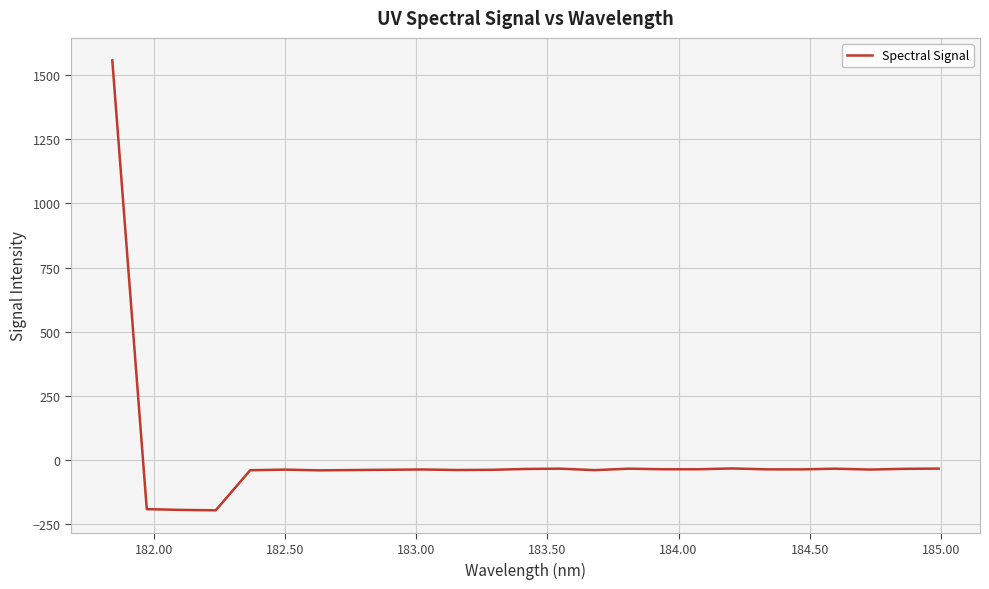

What is the minimum value shown in the chart?

-196.8